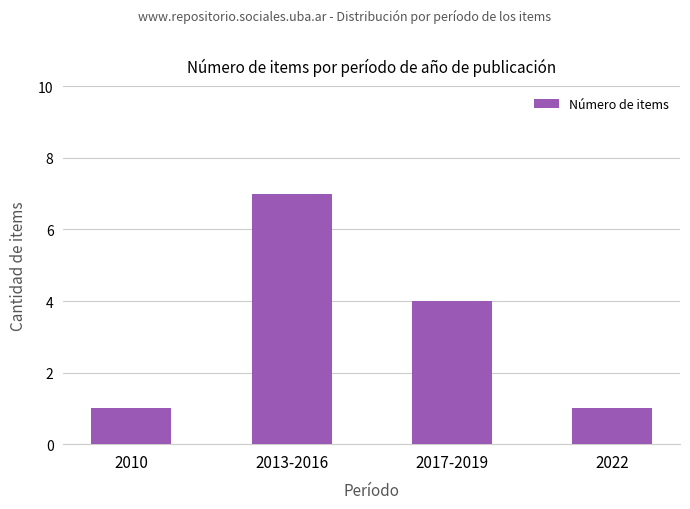

What is the maximum value shown in the chart?

7